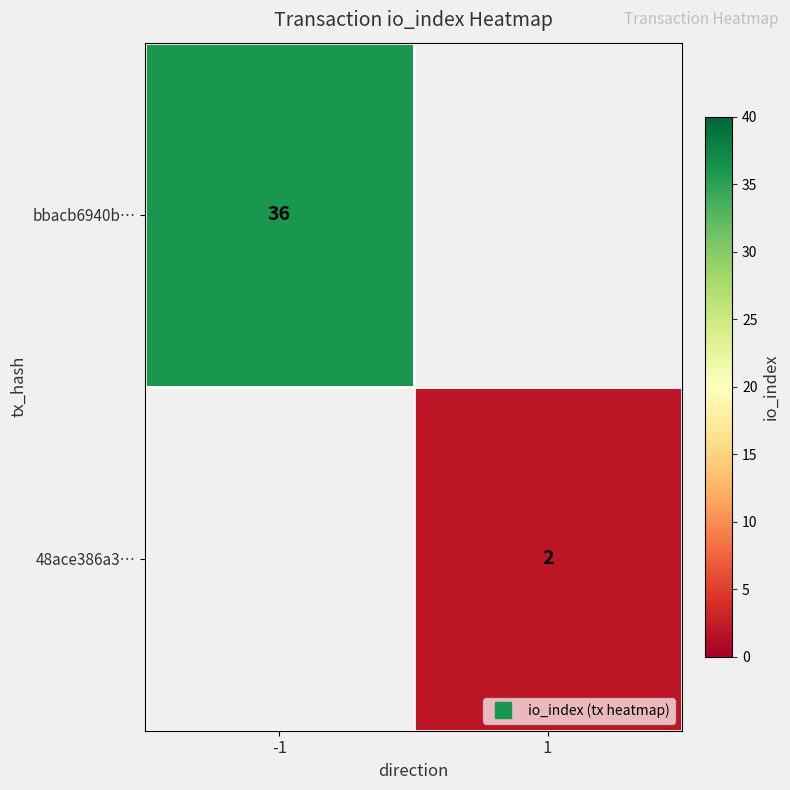

Count the number of data series in this chart.

2